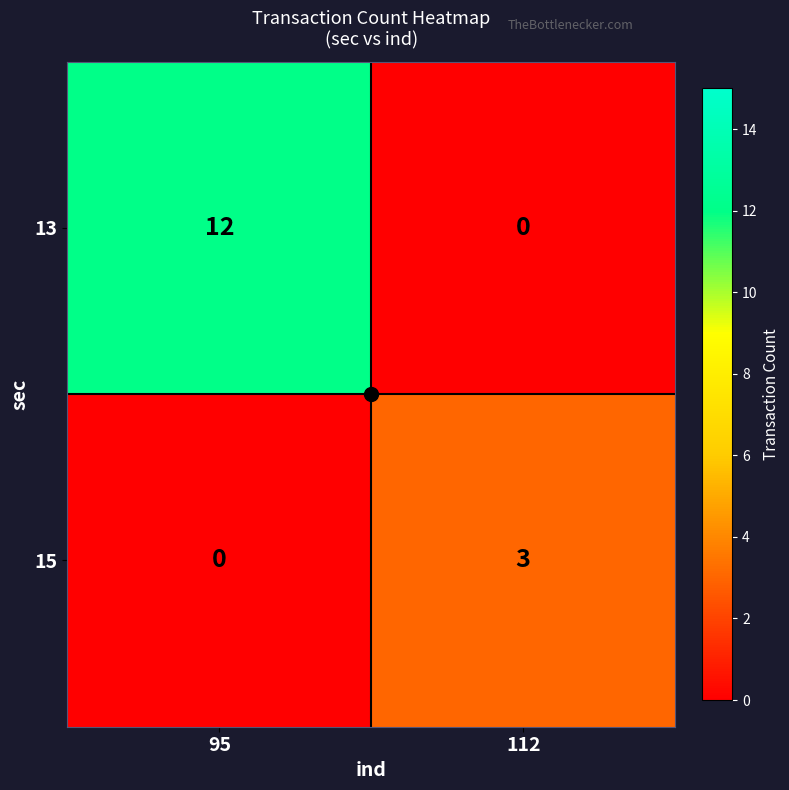

How many distinct data groups are displayed?

2